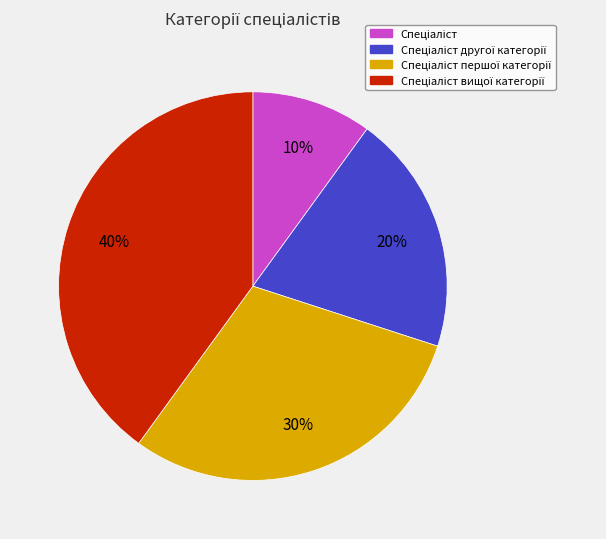

Is there any slice that represents more than half of the pie?

No